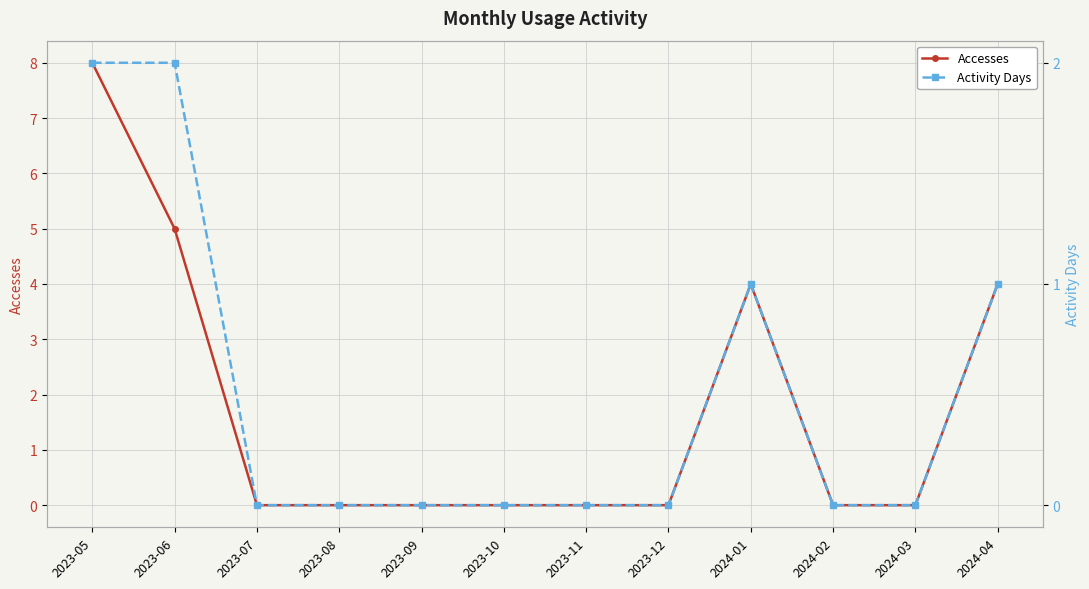

List the labels in order of Accesses value, smallest first.

2023-07, 2023-08, 2023-09, 2023-10, 2023-11, 2023-12, 2024-02, 2024-03, 2024-01, 2024-04, 2023-06, 2023-05